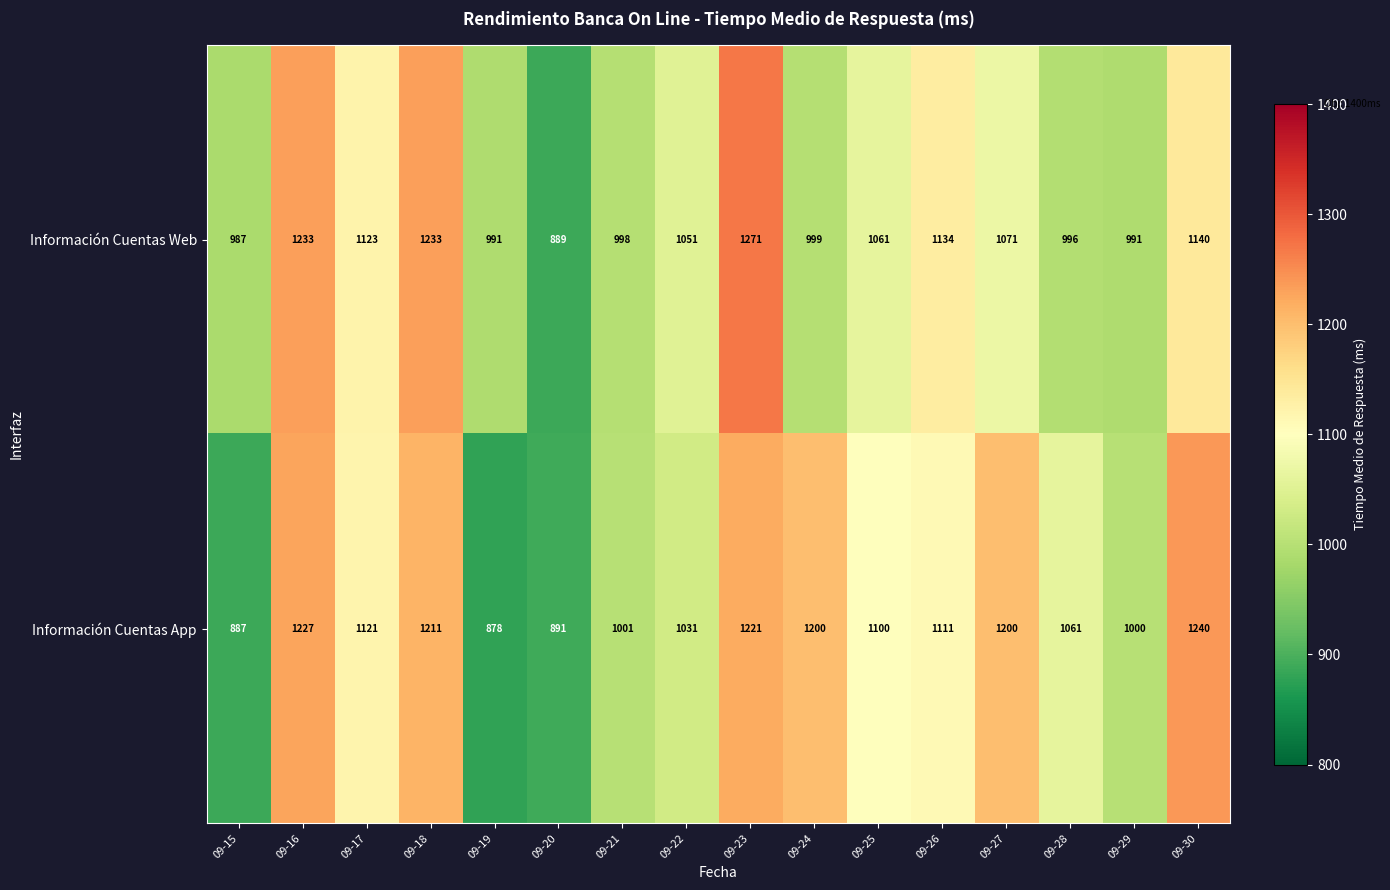

At 09-21, list the series in order from largest to smallest.

Información Cuentas App, Información Cuentas Web